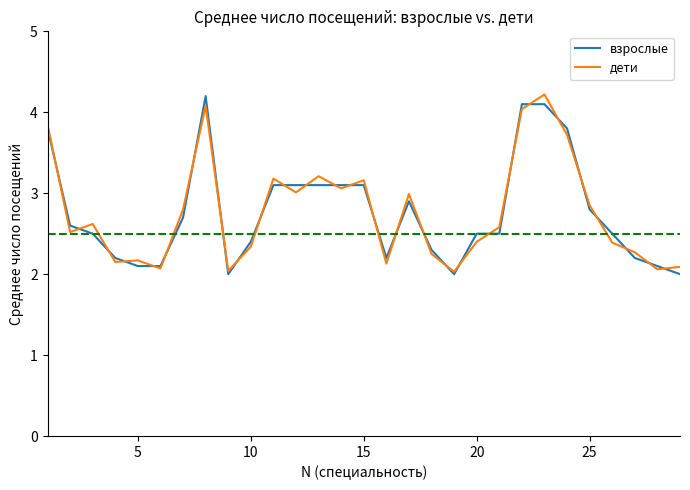

What is the lowest value of the взрослые series?

2.0